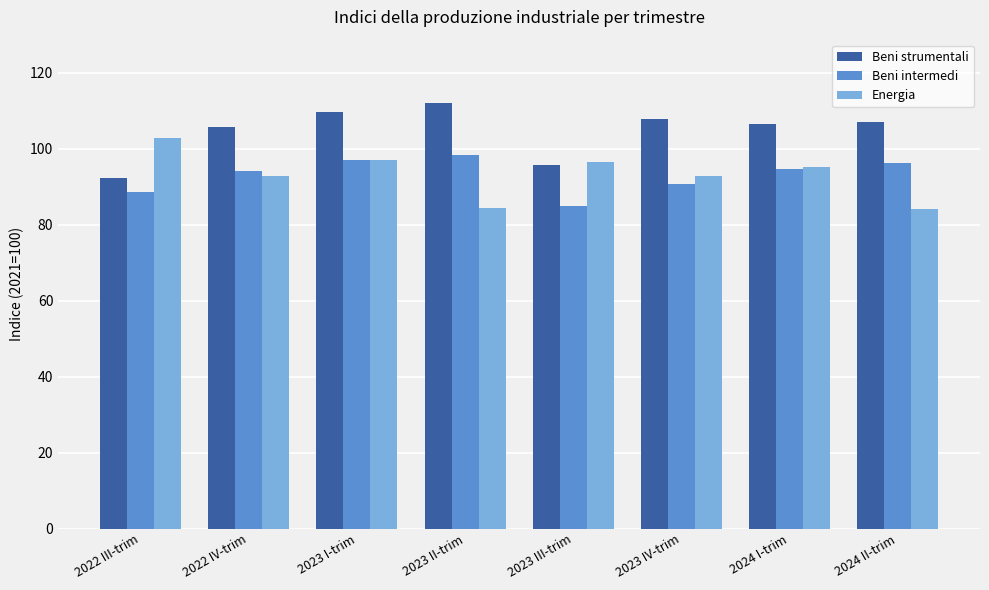

List the series in order of their peak value, lowest first.

Beni intermedi, Energia, Beni strumentali